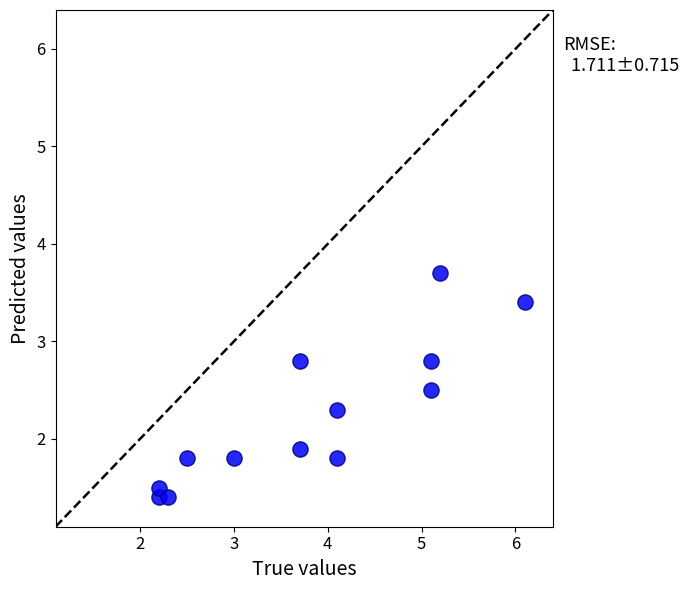

What is the range of X values (max minus min)?

3.9